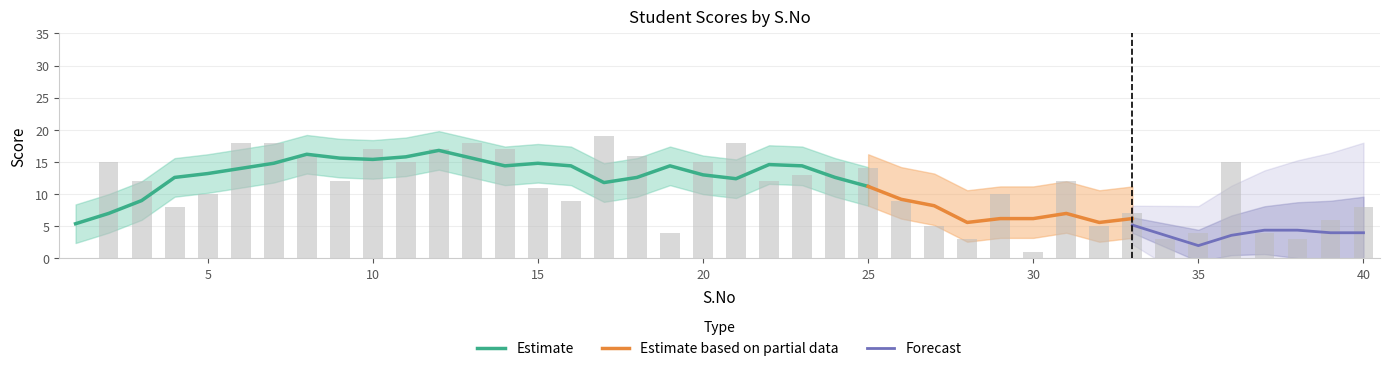

Where is the data nearest to the value 9?

16